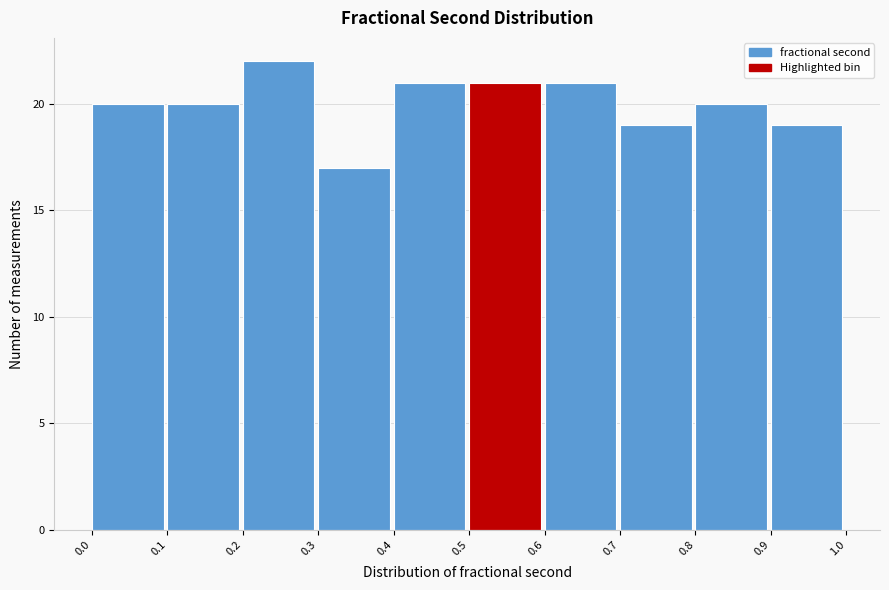

Reading left to right, transcribe this chart: for each bar, give the range it covers on the x-axis and its height. The values are not printed on the chart, so give them approximately, as read against the axis.

0.0 to 0.1: 20
0.1 to 0.2: 20
0.2 to 0.3: 22
0.3 to 0.4: 17
0.4 to 0.5: 21
0.5 to 0.6: 21
0.6 to 0.7: 21
0.7 to 0.8: 19
0.8 to 0.9: 20
0.9 to 1.0: 19